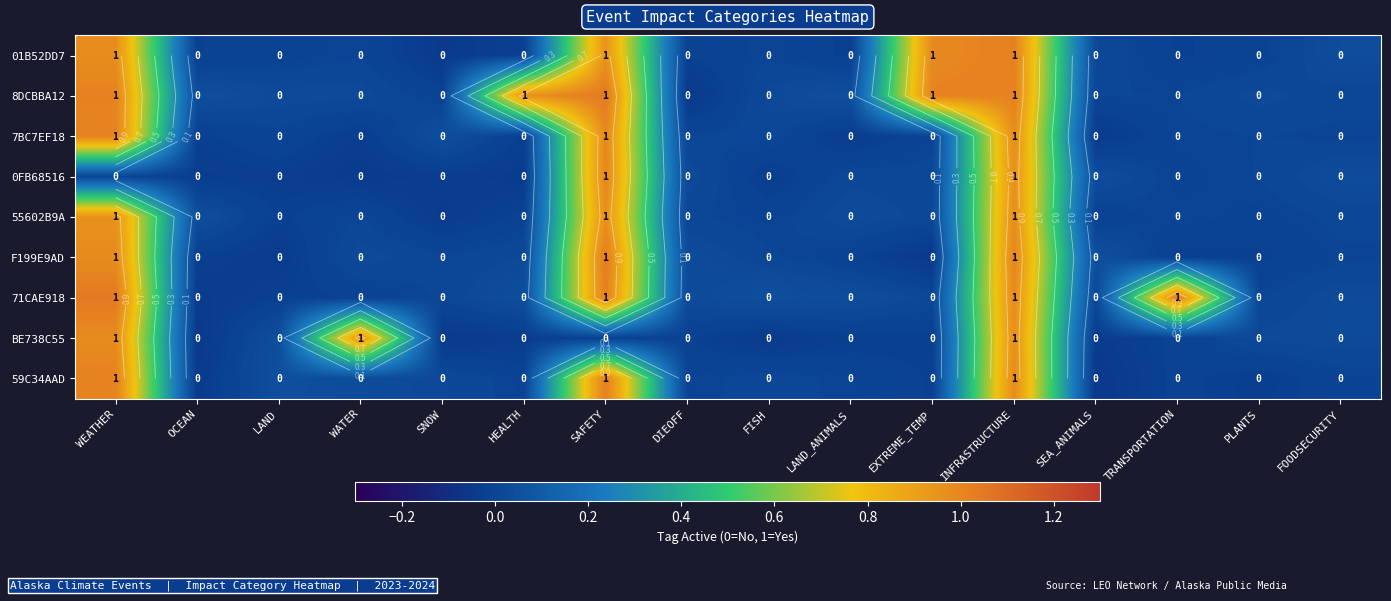

Which series has the largest total across all categories?

row_1